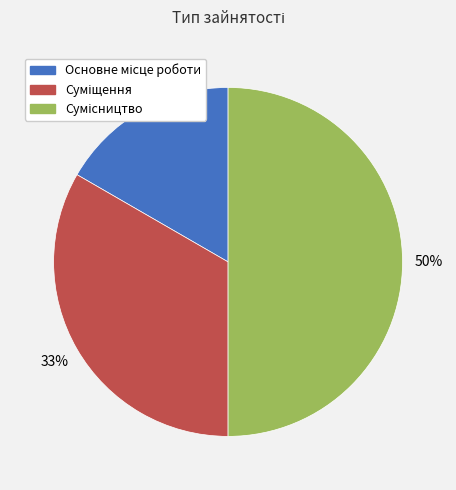

To the nearest percent, what is the average slice percentage?

33%